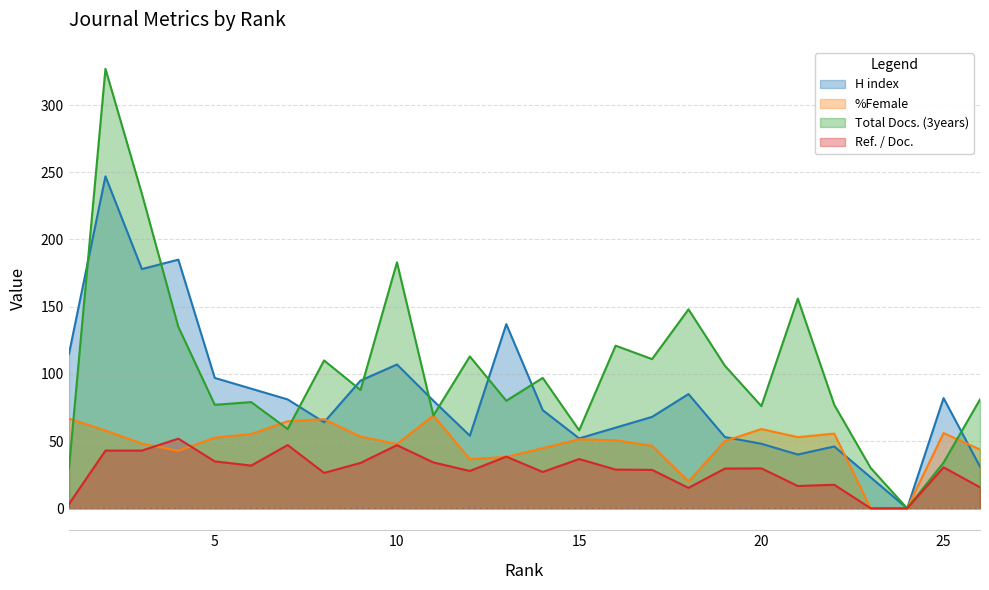

The value of Total Docs. (3years) at 22 is 77.0. True or false?

True